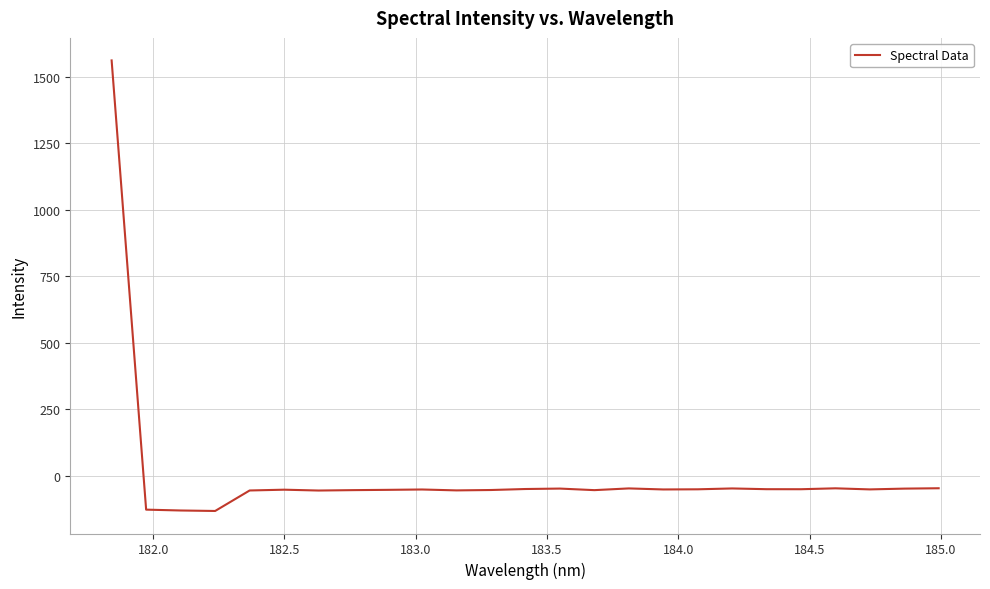

What is the minimum value shown in the chart?

-131.0